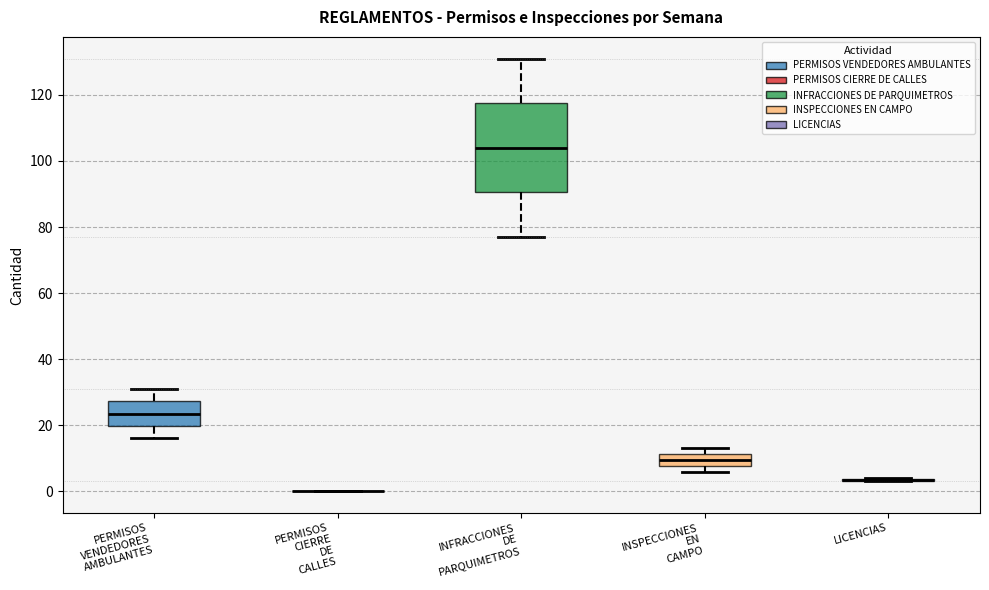

Reading left to right, read every box against the y-axis: the position of its median line, the range the box covers, and the ends of its whiskers. The values are not printed on the chart, so give them approximately, as read against the axis.

PERMISOS VENDEDORES AMBULANTES: median 24, box 20 to 28, whiskers 16 to 32
PERMISOS CIERRE DE CALLES: box collapsed to a line at 0, whiskers 0 to 0
INFRACCIONES DE PARQUIMETROS: median 104, box 90 to 118, whiskers 78 to 132
INSPECCIONES EN CAMPO: median 10, box 8 to 12, whiskers 6 to 14
LICENCIAS: box collapsed to a line at 4, whiskers 4 to 4